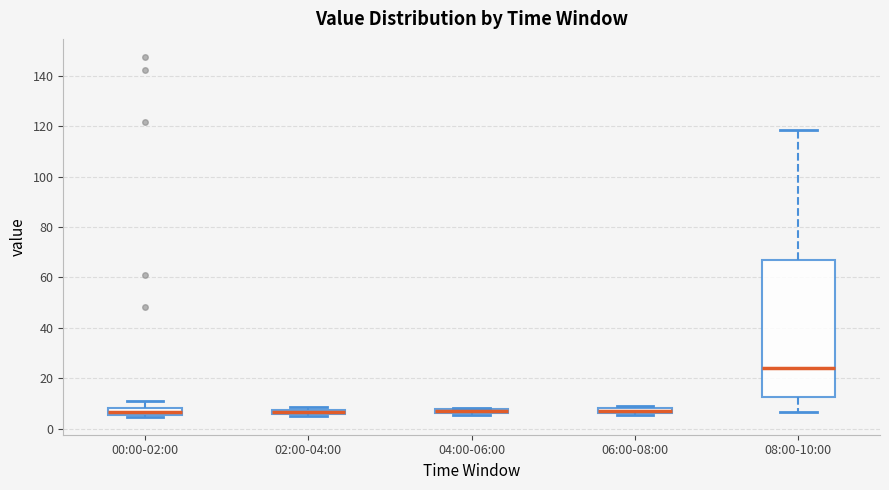

Which box's median line is the highest?

08:00-10:00